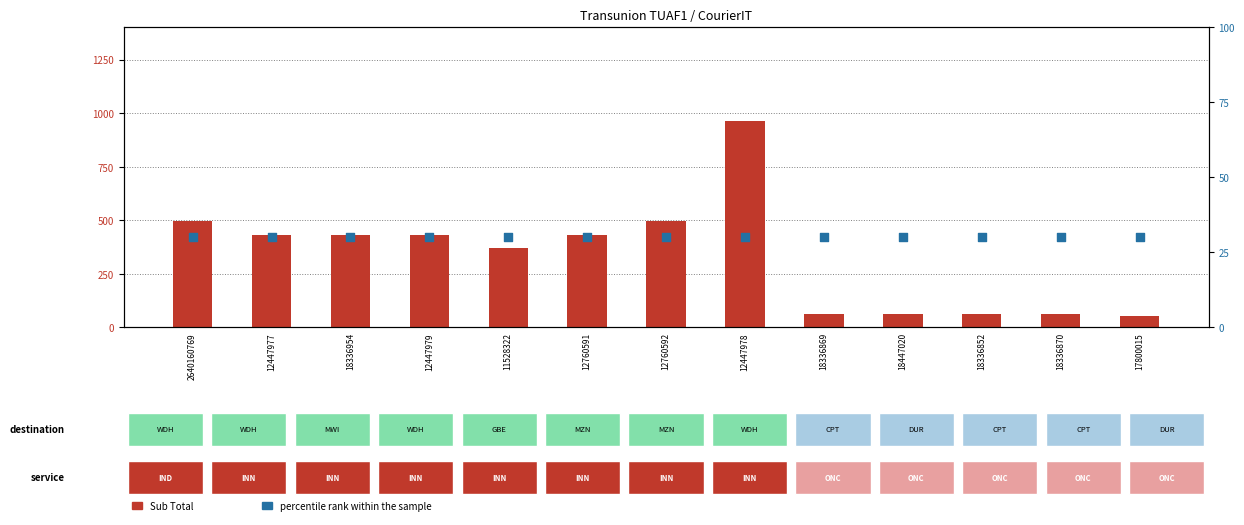

Which series has the widest spread of Y values?

Sub Total